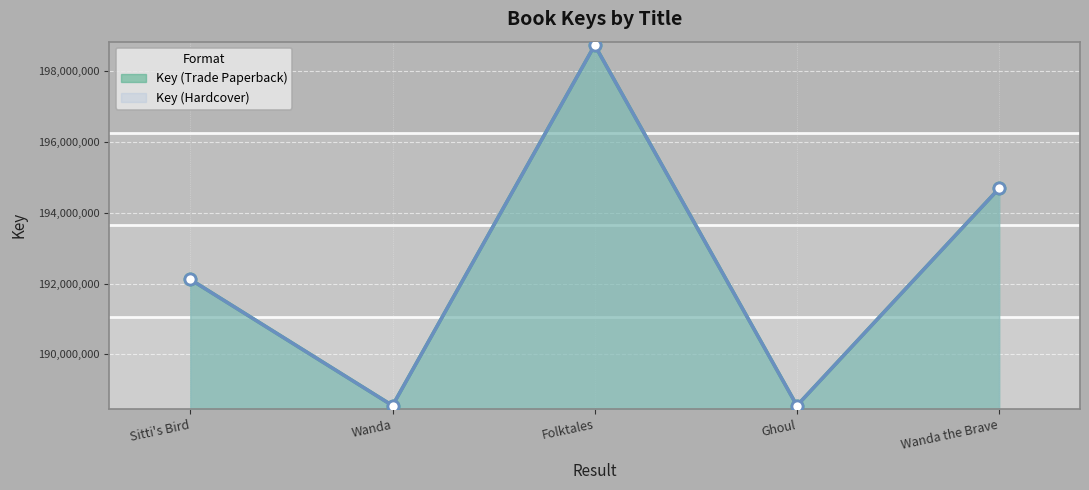

Which series has the widest spread of values?

Key (Trade Paperback)